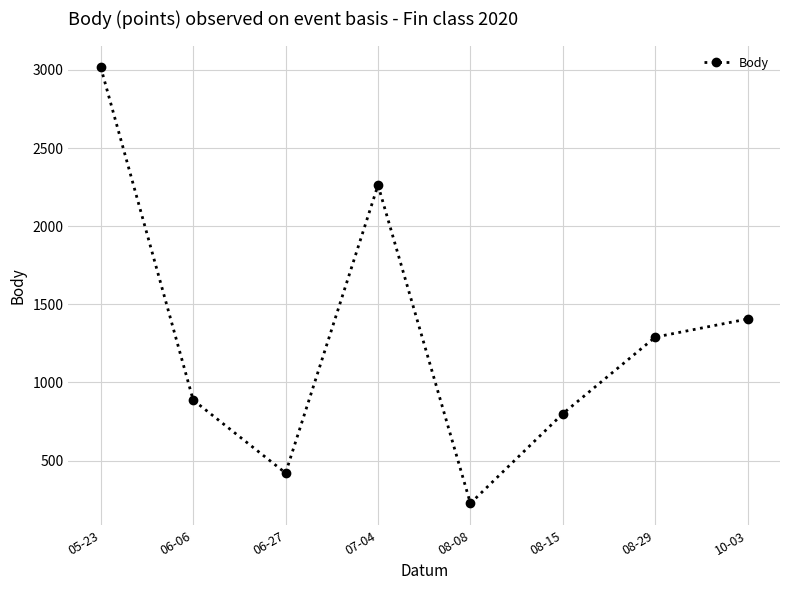

What position from the right is 08-29?

2